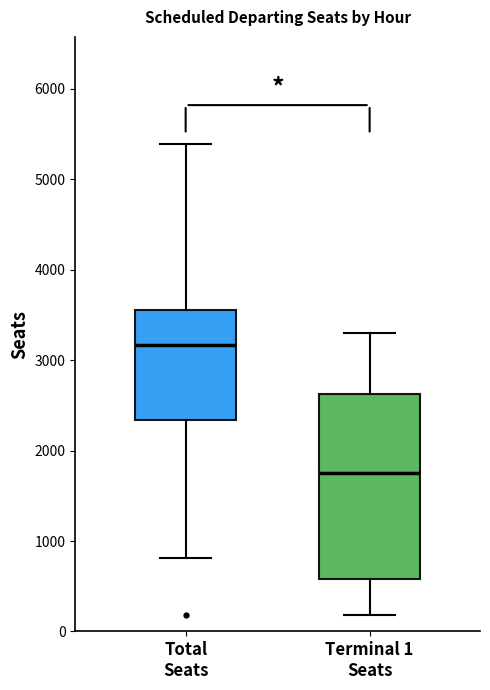

Which box is the tallest, from its lower edge to its upper edge?

Terminal 1 Seats